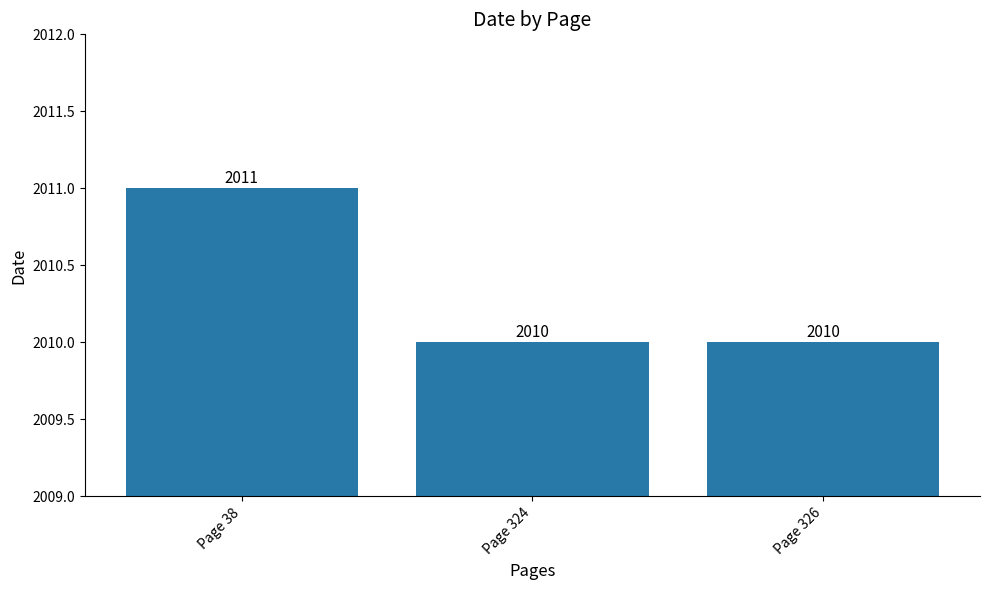

Count the values in the range 2010 to 2011.

3